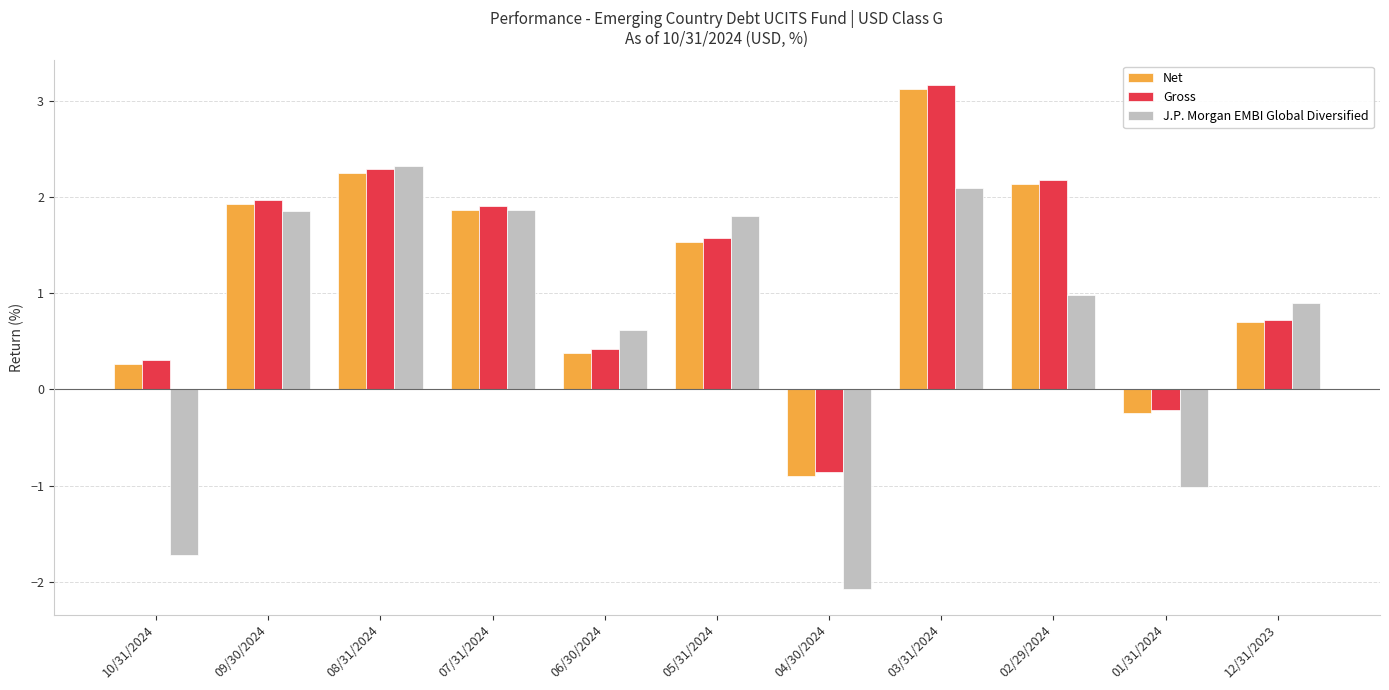

Which label corresponds to the largest value in the chart?

03/31/2024